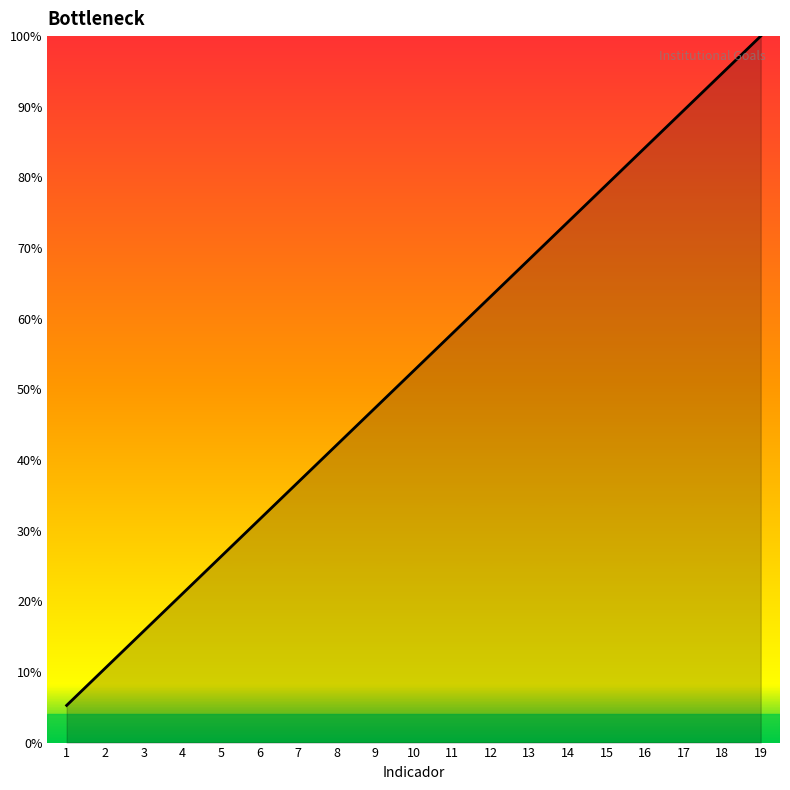

How many lines are shown in the chart?

1